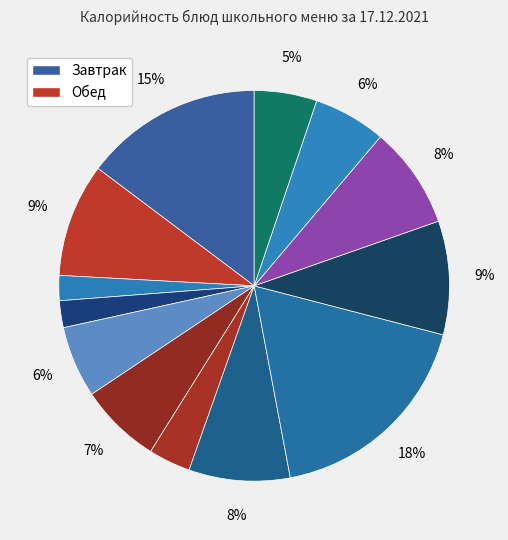

To the nearest percent, what is the average slice percentage?

8%